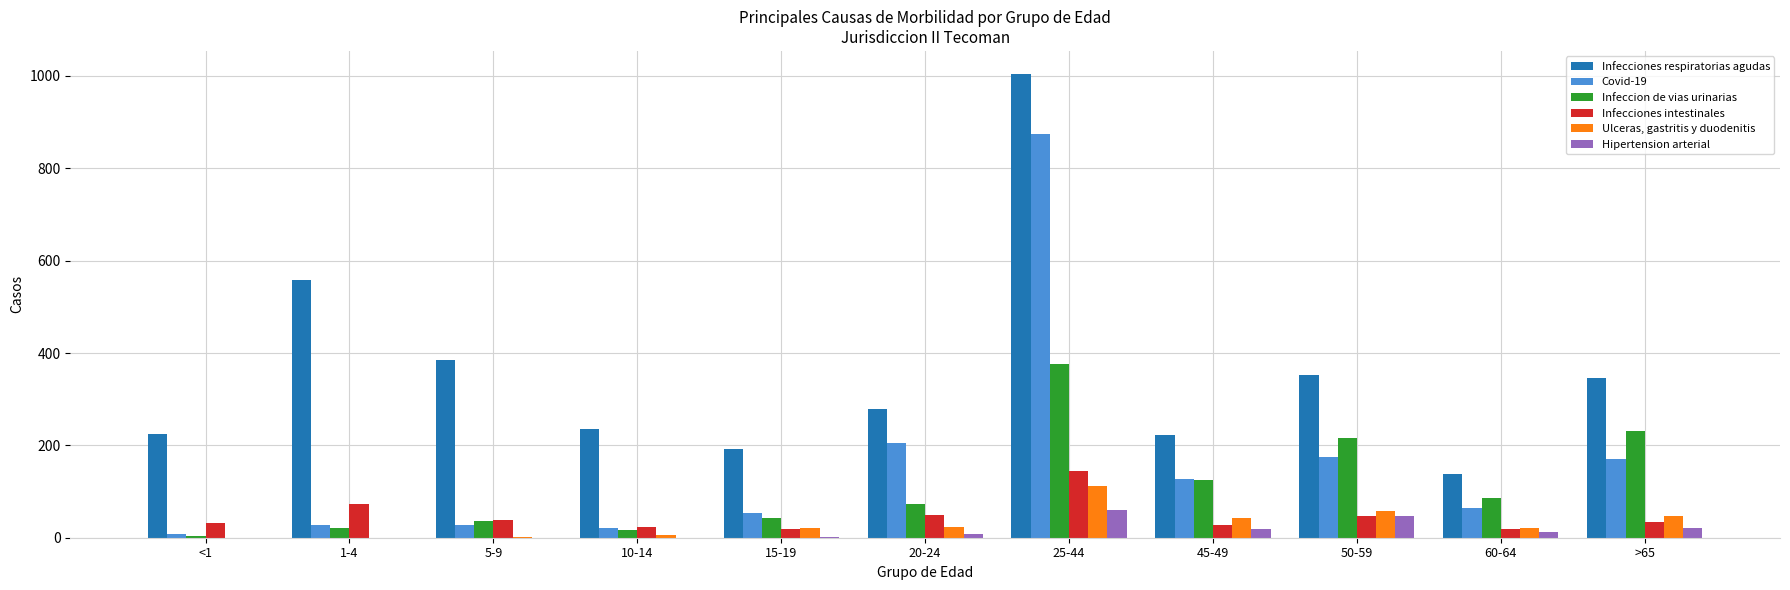

The value of Infecciones respiratorias agudas at 50-59 is 353. True or false?

True